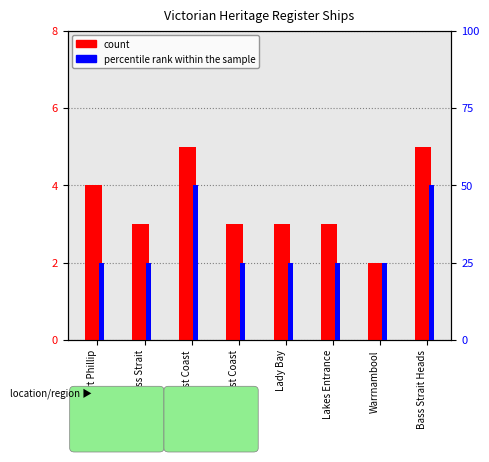

What are all the series names shown in the legend?

count, percentile rank within the sample